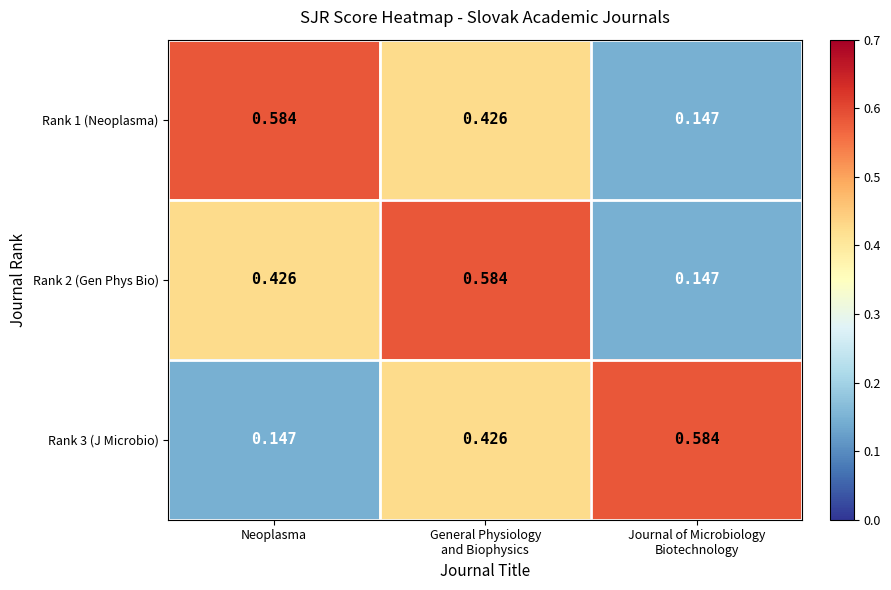

Where is Rank 3 (J Microbio) nearest to the value 0?

Neoplasma